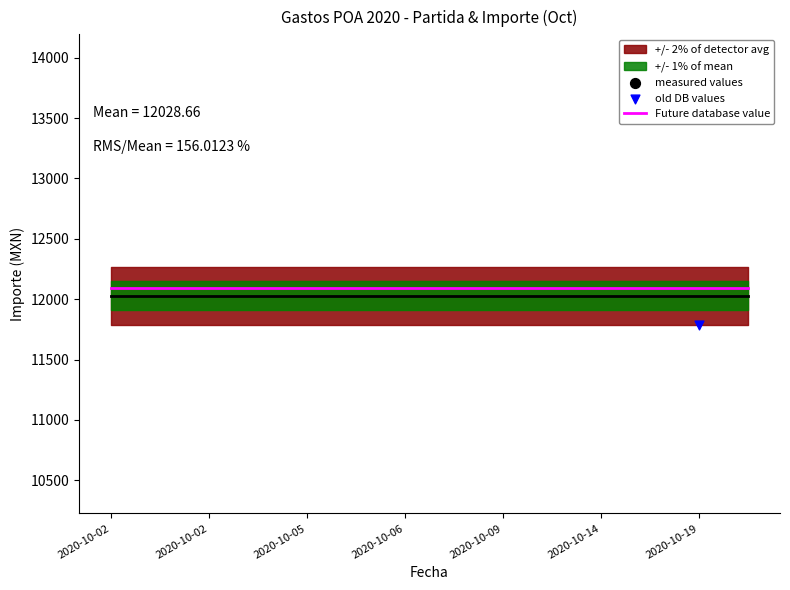

At how many categories does at least one series exceed 5968?

14